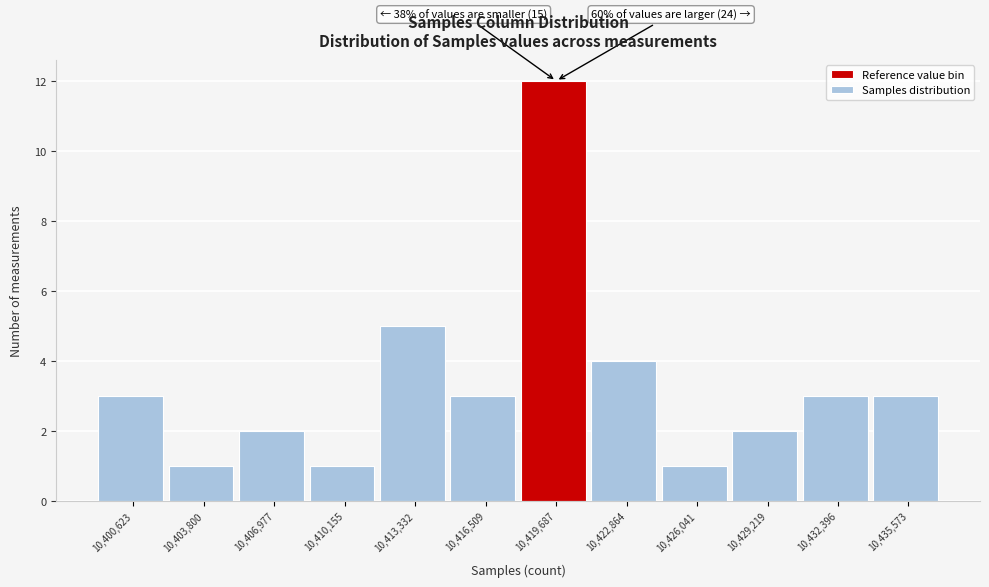

Reading right to left, transcribe all the data shown in this chart.

3	3	2	1	4	12	3	5	1	2	1	3